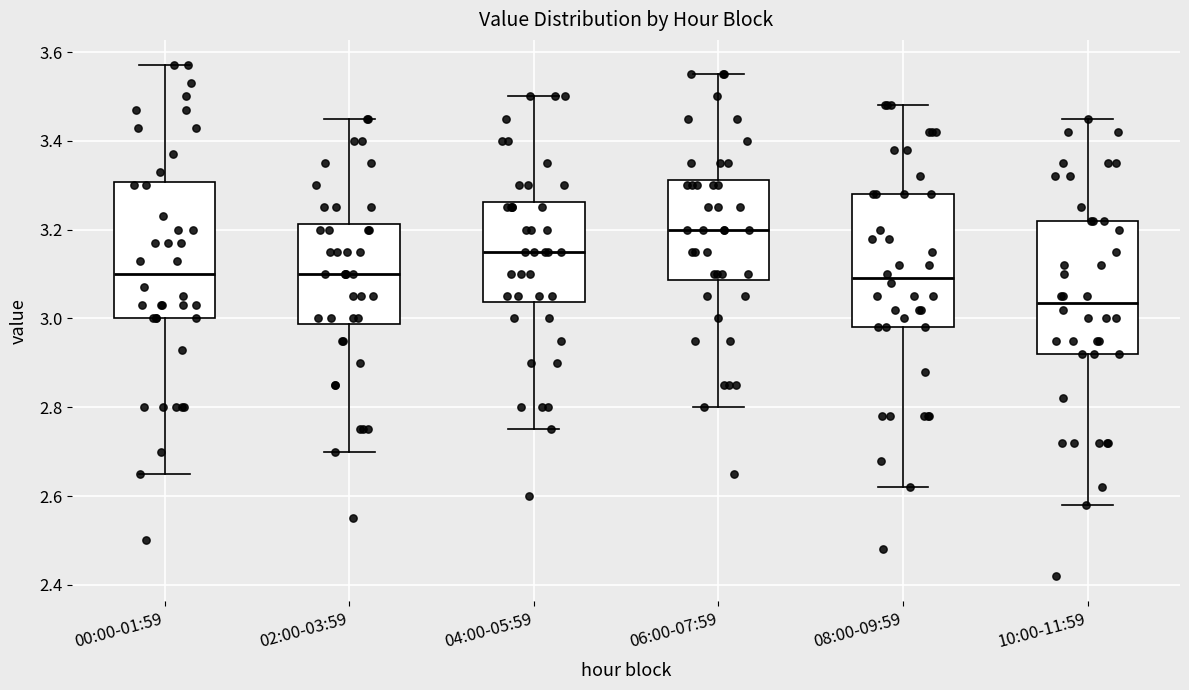

Reading left to right, read every box against the y-axis: the position of its median line, the range the box covers, and the ends of its whiskers. The values are not printed on the chart, so give them approximately, as read against the axis.

00:00-01:59: median 3.10, box 3.00 to 3.30, whiskers 2.66 to 3.58
02:00-03:59: median 3.10, box 2.98 to 3.22, whiskers 2.70 to 3.46
04:00-05:59: median 3.16, box 3.04 to 3.26, whiskers 2.76 to 3.50
06:00-07:59: median 3.20, box 3.08 to 3.32, whiskers 2.80 to 3.56
08:00-09:59: median 3.10, box 2.98 to 3.28, whiskers 2.62 to 3.48
10:00-11:59: median 3.04, box 2.92 to 3.22, whiskers 2.58 to 3.46